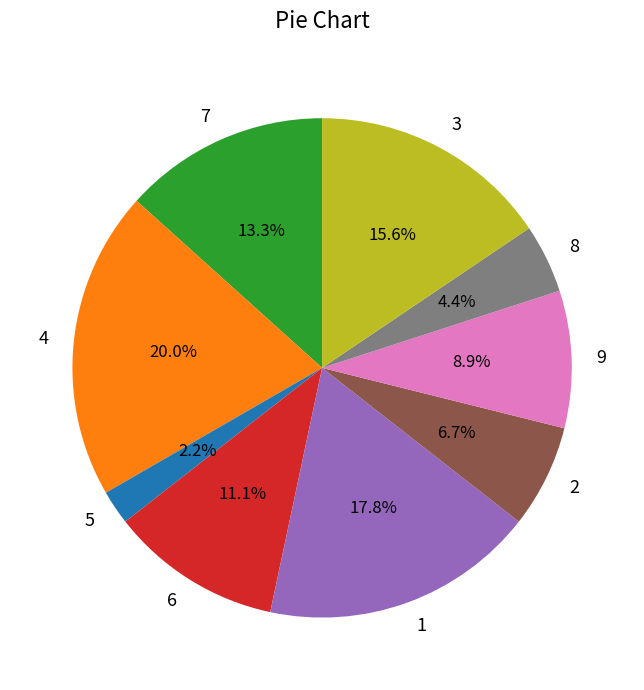

To the nearest percent, what percentage of the pie is 6?

11%